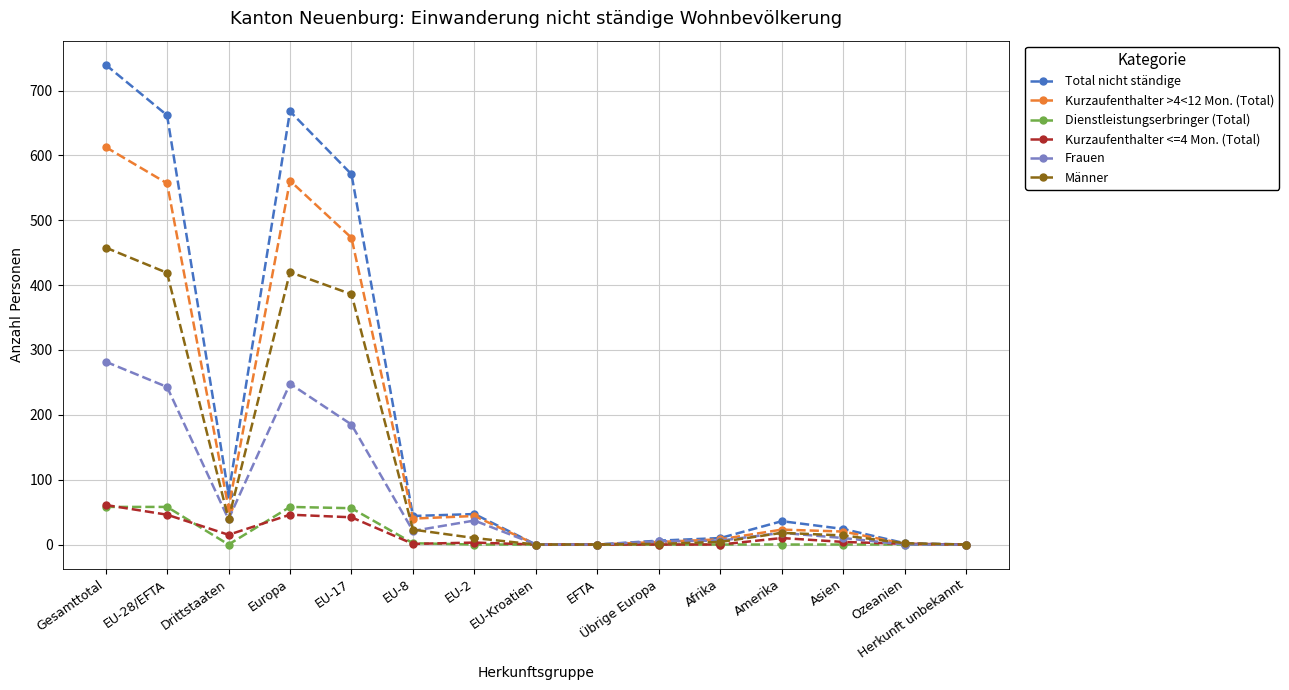

Which series changed the most between EU-8 and EFTA?

Total nicht ständige